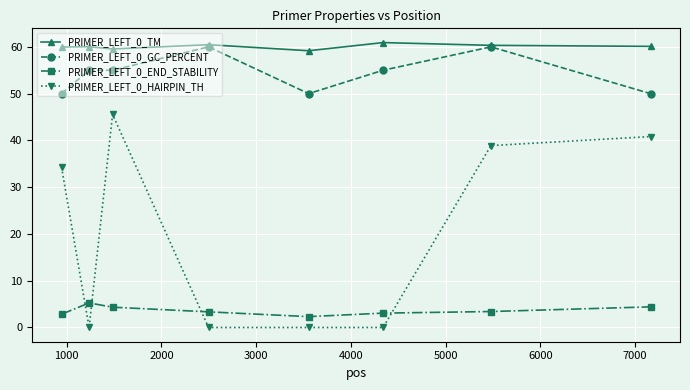

What is the maximum value shown in the chart?

60.9